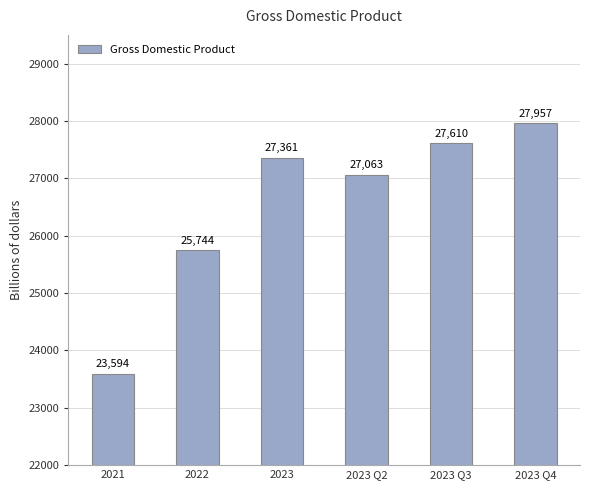

The chart shows a value of 27957.0 at 2023 Q4. True or false?

True